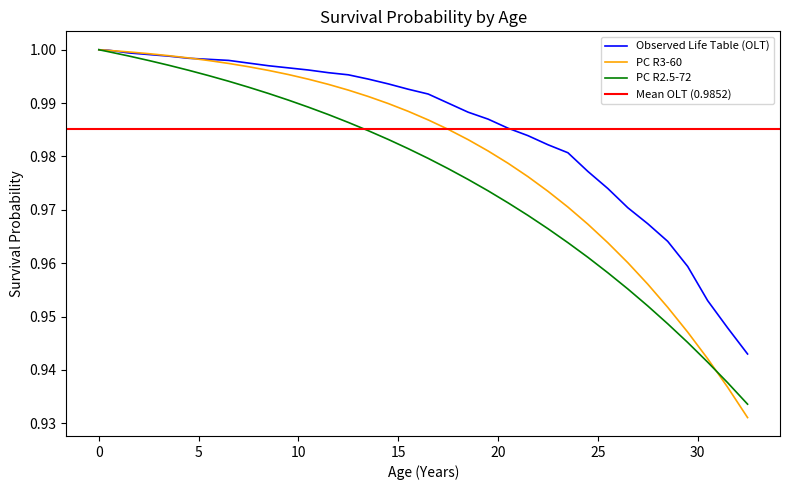

Is it true that Observed Life Table (OLT) equals 0.3 at 15.5?

False